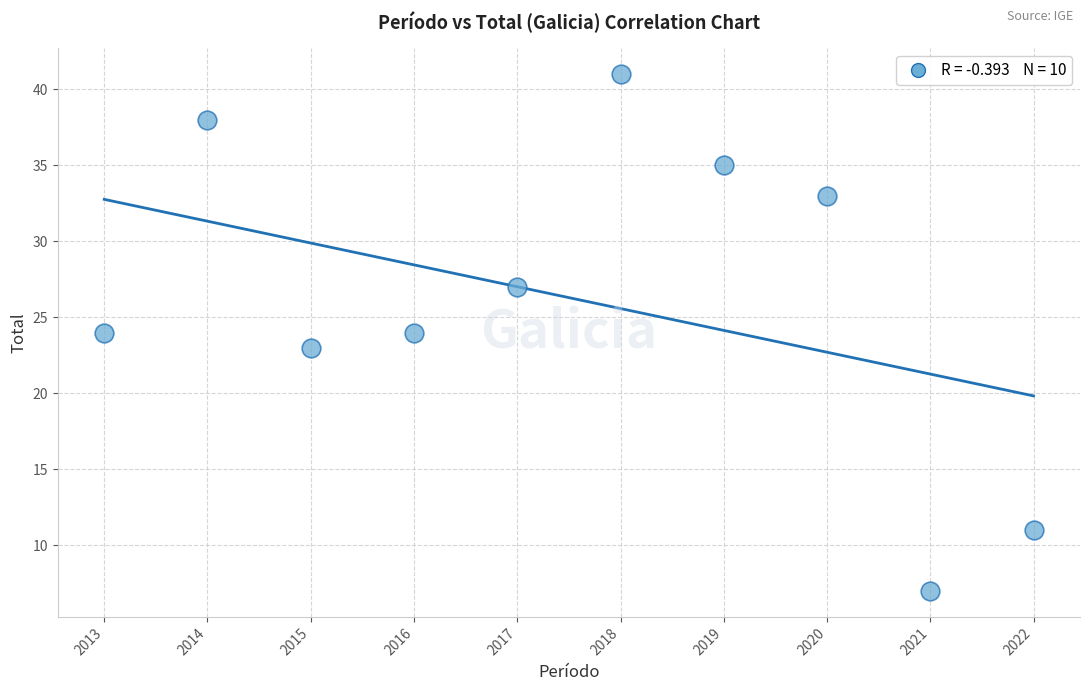

What is the range of Y values (max minus min)?

34